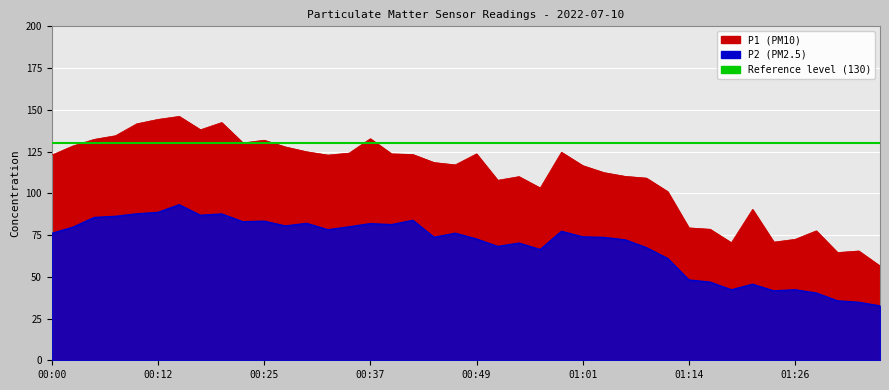

The P2 series shows 35.6 at 01:31. True or false?

True